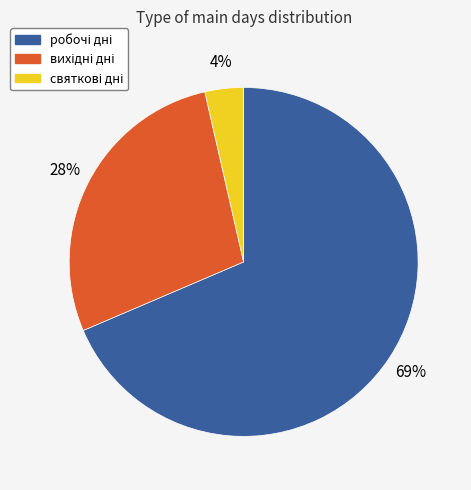

Does any single category account for the majority?

Yes